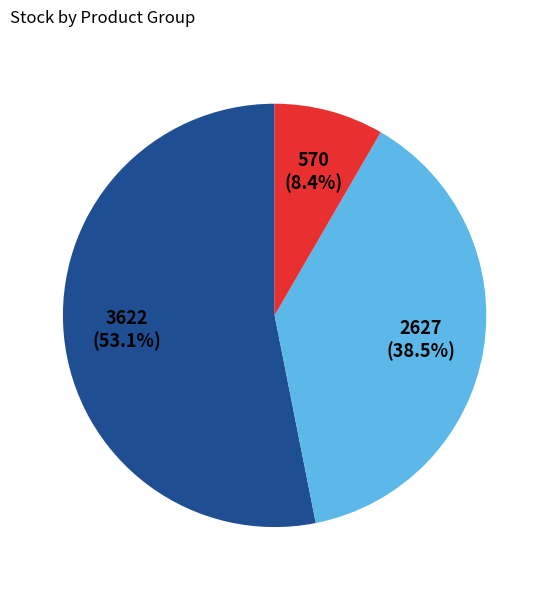

Is there a majority slice in this chart?

Yes